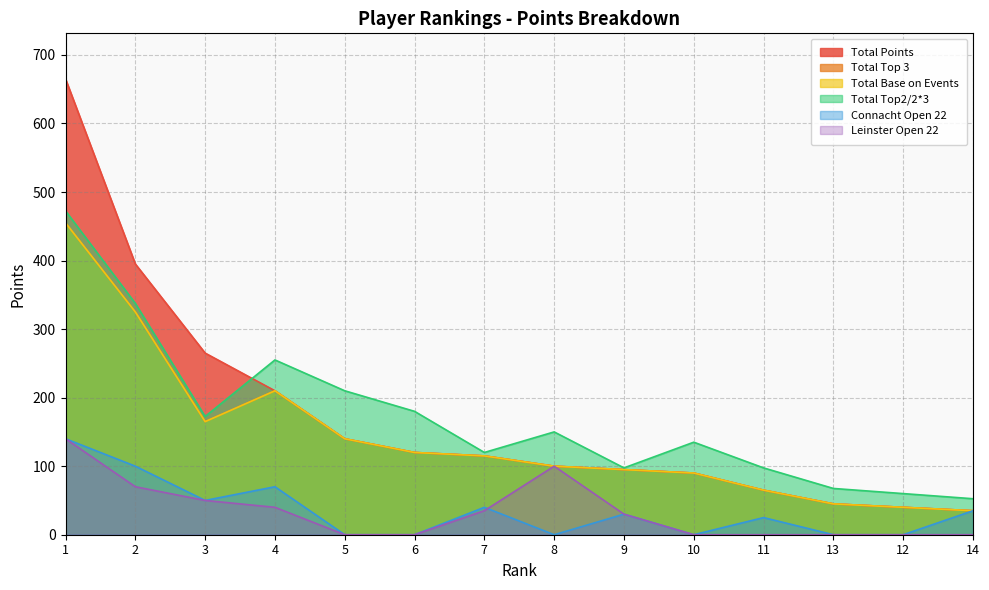

At which label does Total Top2/2*3 reach its minimum?

14